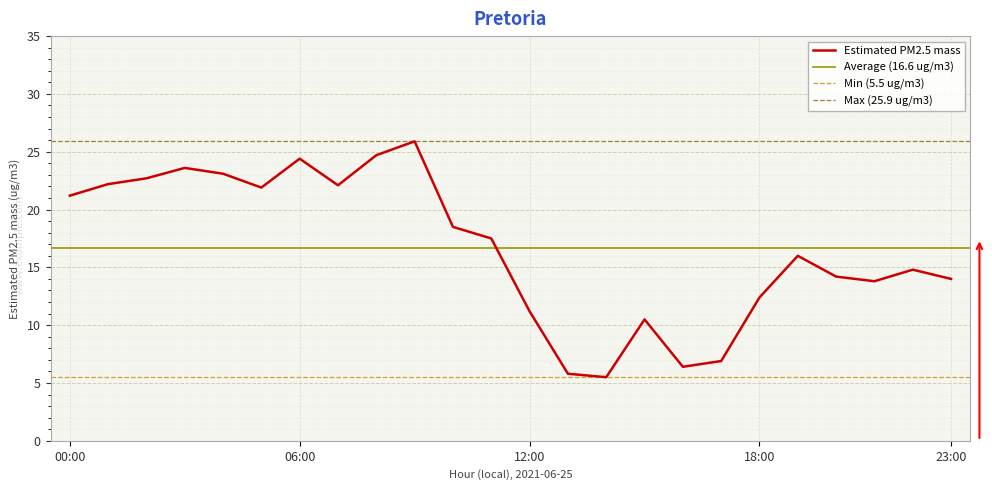

What is the maximum value for Estimated PM2.5 mass?

25.9